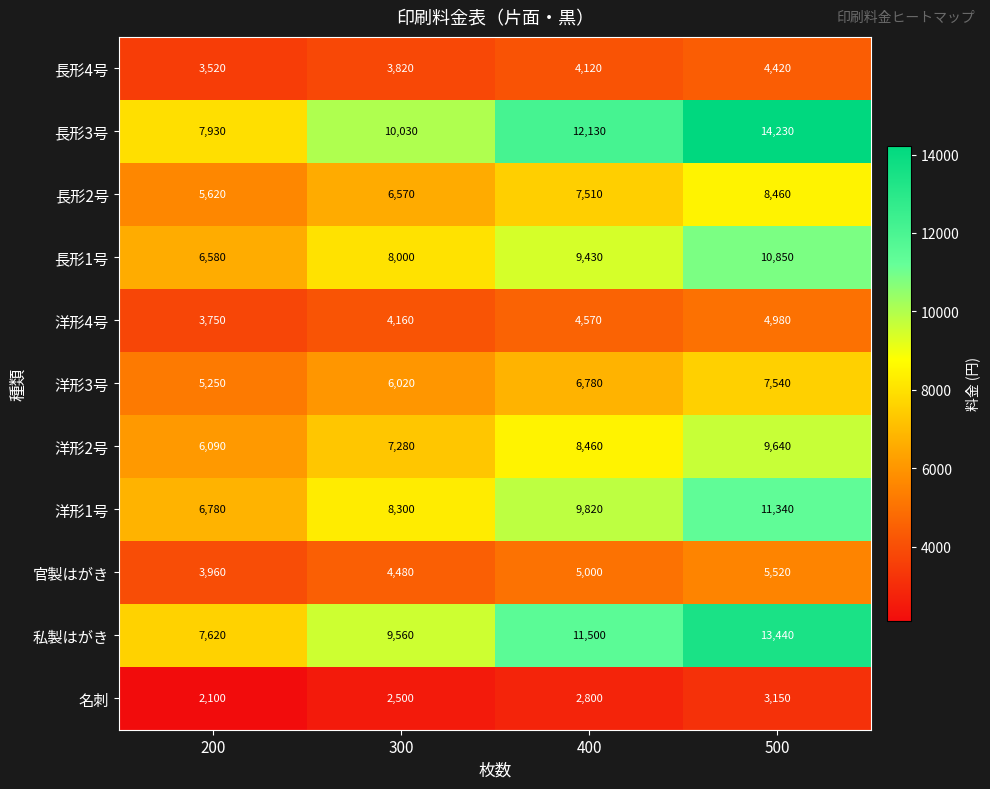

What is the maximum value for 名刺?

3150